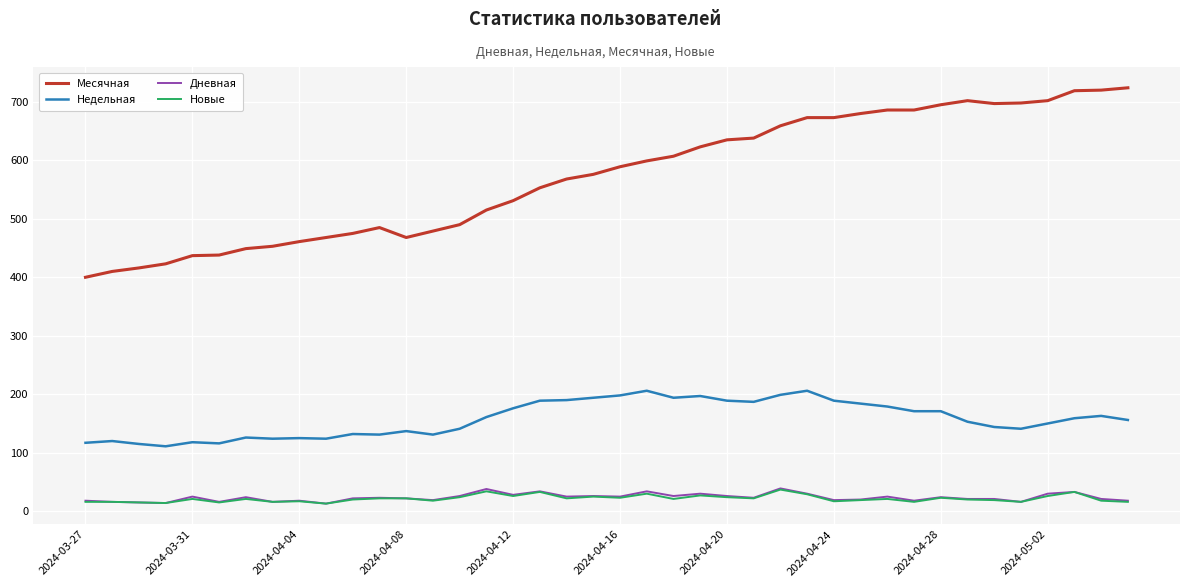

Which series has the widest spread of values?

Месячная